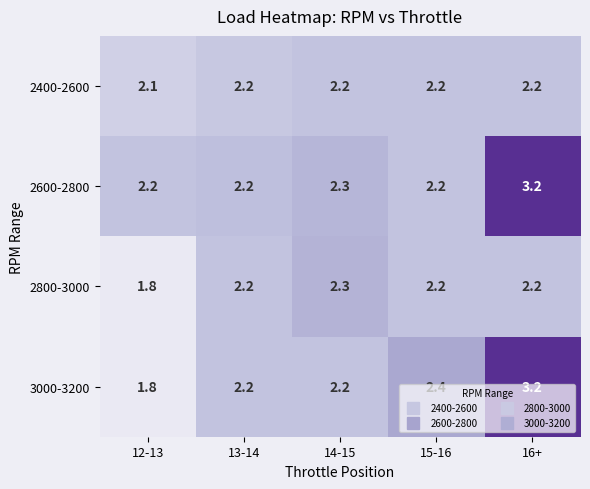

Is it true that 3000-3200 equals 3.5 at 13-14?

False